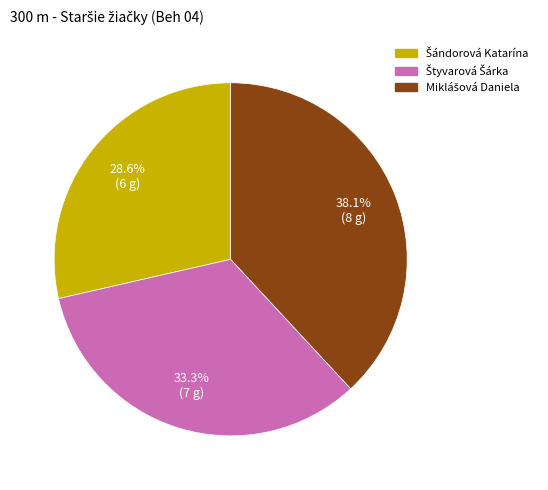

How many slices are in this pie chart?

3